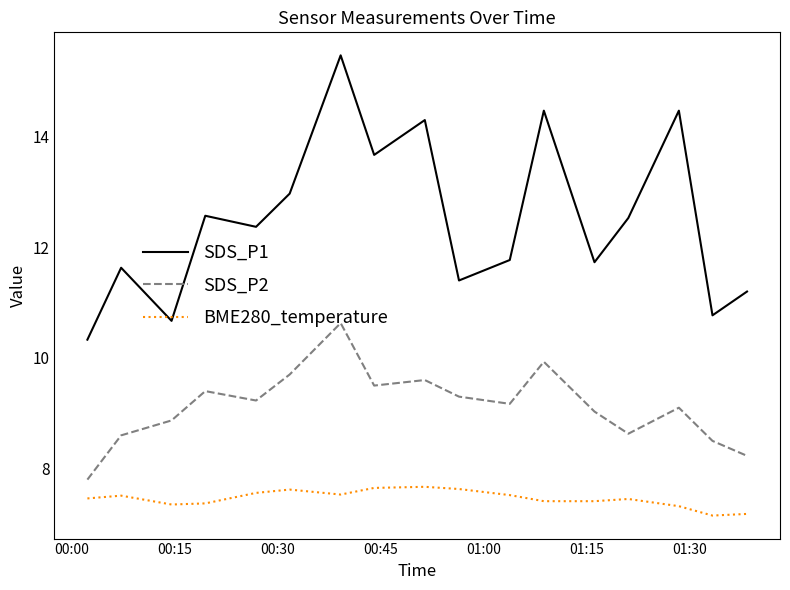

Which series has the largest total across all categories?

SDS_P1